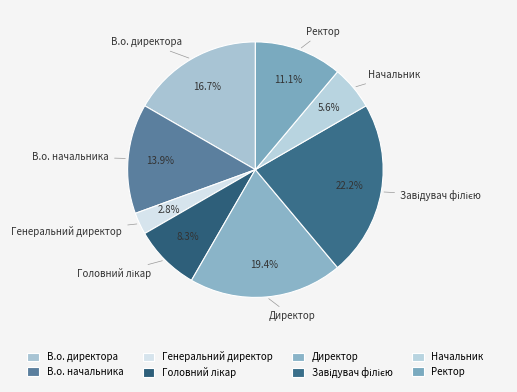

What is the ratio of the value at Директор to the value at Начальник?

3.5